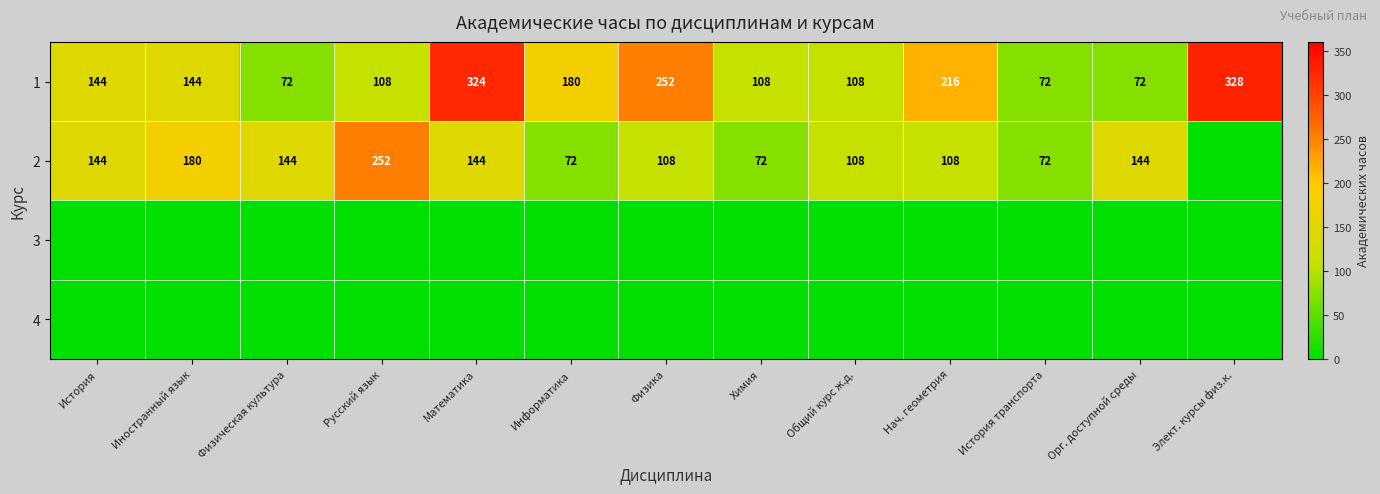

Is the value of 2 at Русский язык greater than the value of 1 at Нач. геометрия?

Yes